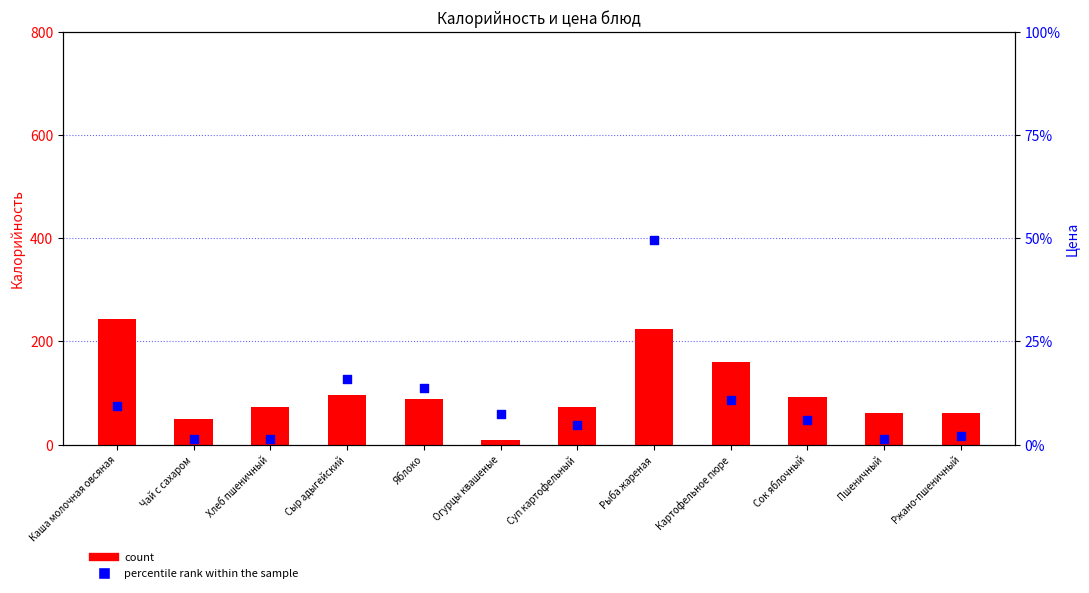

What are all the series names shown in the legend?

count, percentile rank within the sample